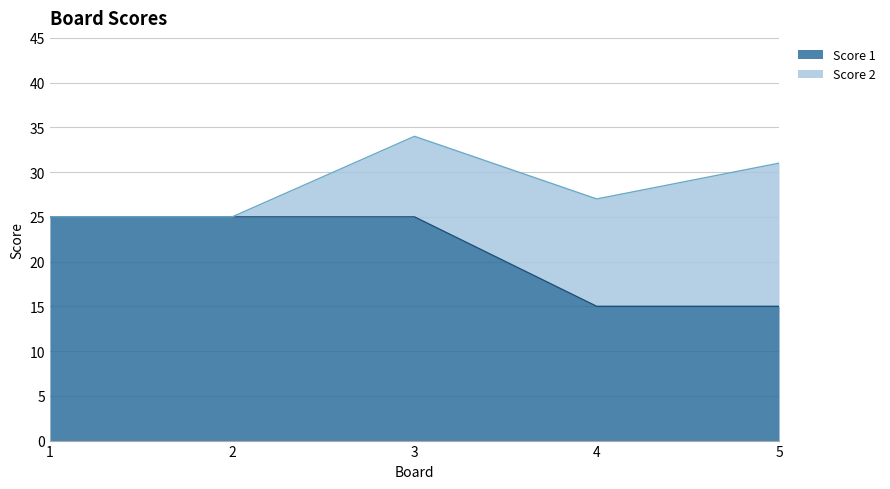

What is the change in value from 3 to 4?

-10